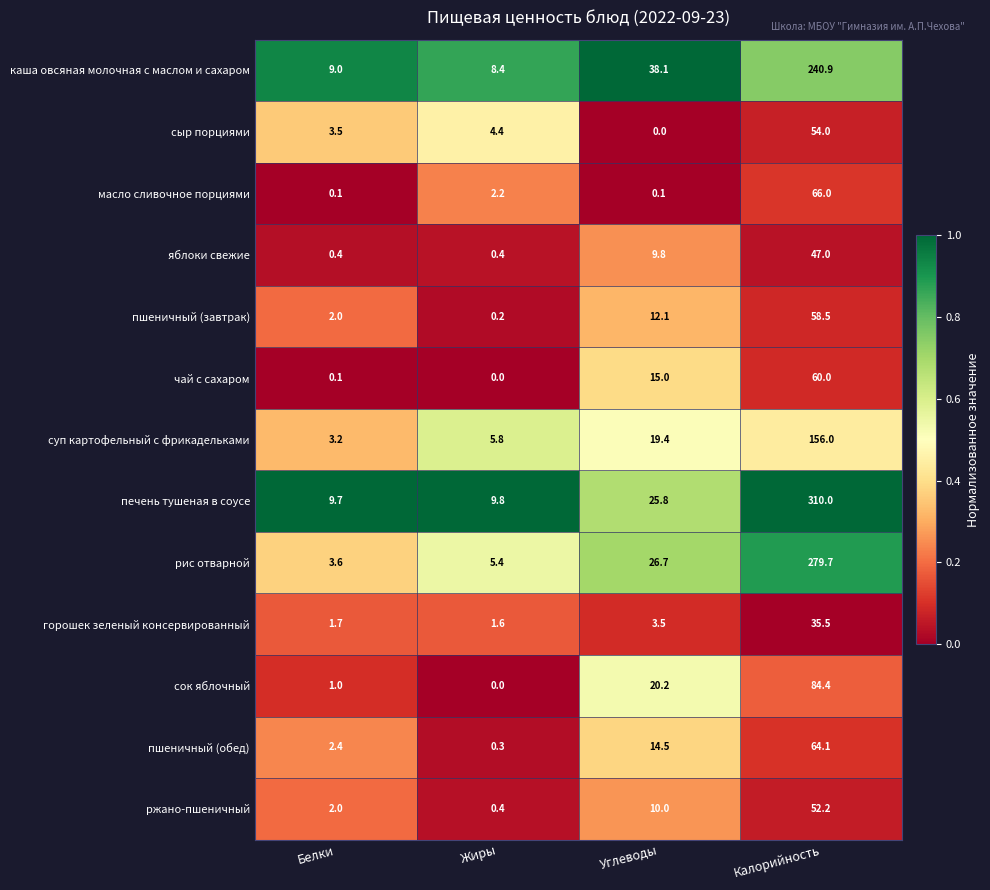

Which series has the widest spread of values?

печень тушеная в соусе